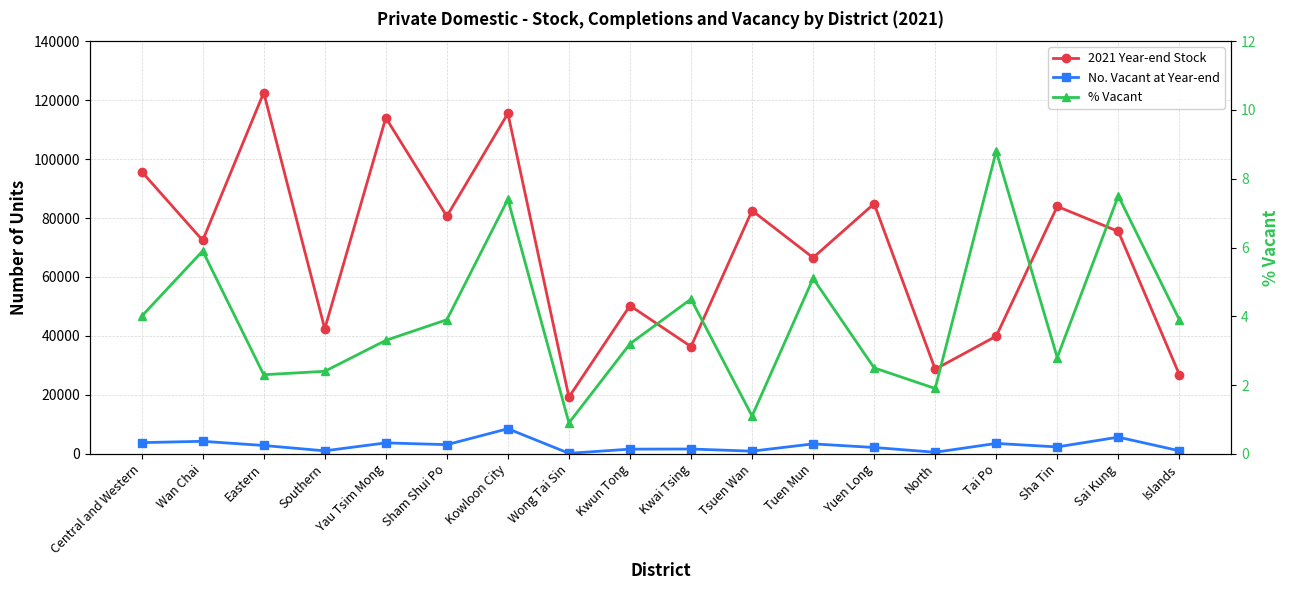

True or false: % Vacant and No. Vacant at Year-end intersect in this chart.

False